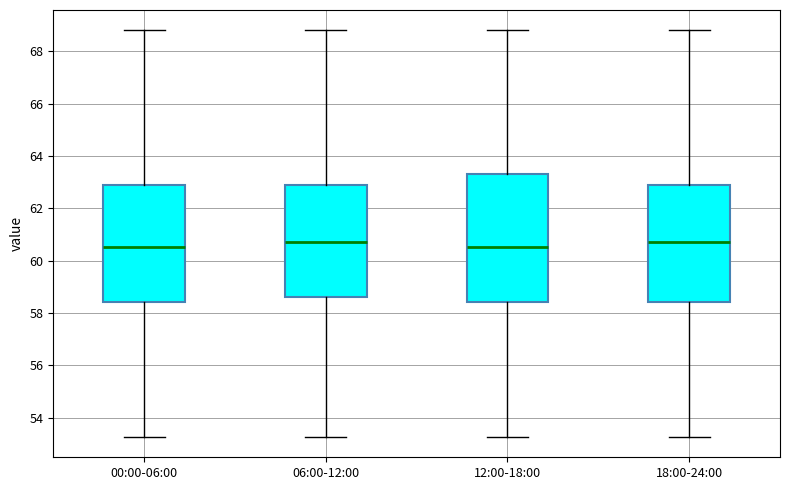

Reading left to right, read every box against the y-axis: the position of its median line, the range the box covers, and the ends of its whiskers. The values are not printed on the chart, so give them approximately, as read against the axis.

00:00-06:00: median 60.6, box 58.4 to 62.8, whiskers 53.2 to 68.8
06:00-12:00: median 60.8, box 58.6 to 62.8, whiskers 53.2 to 68.8
12:00-18:00: median 60.6, box 58.4 to 63.4, whiskers 53.2 to 68.8
18:00-24:00: median 60.8, box 58.4 to 62.8, whiskers 53.2 to 68.8